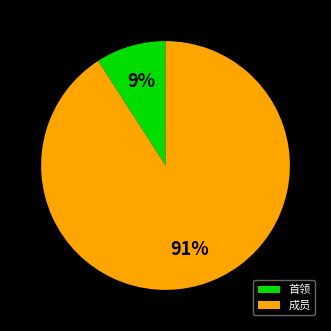

To the nearest percent, what is the difference between the largest and smallest slice percentages?

82%